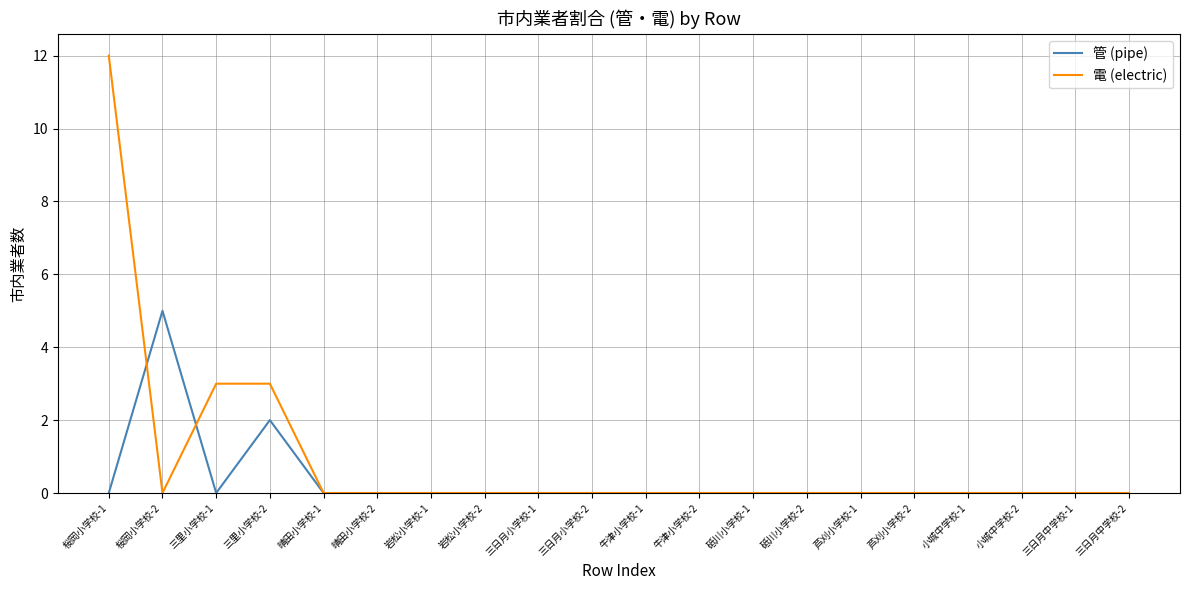

Is this an area chart (filled region under the line)?

No